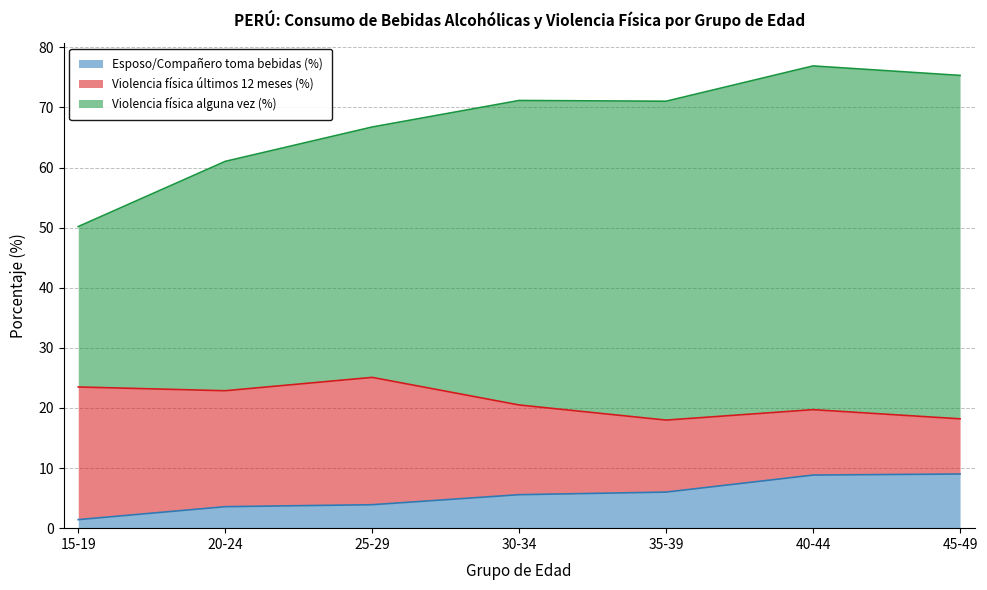

What are all the series names shown in the legend?

Esposo/Compañero toma bebidas (%), Violencia física últimos 12 meses (%), Violencia física alguna vez (%)